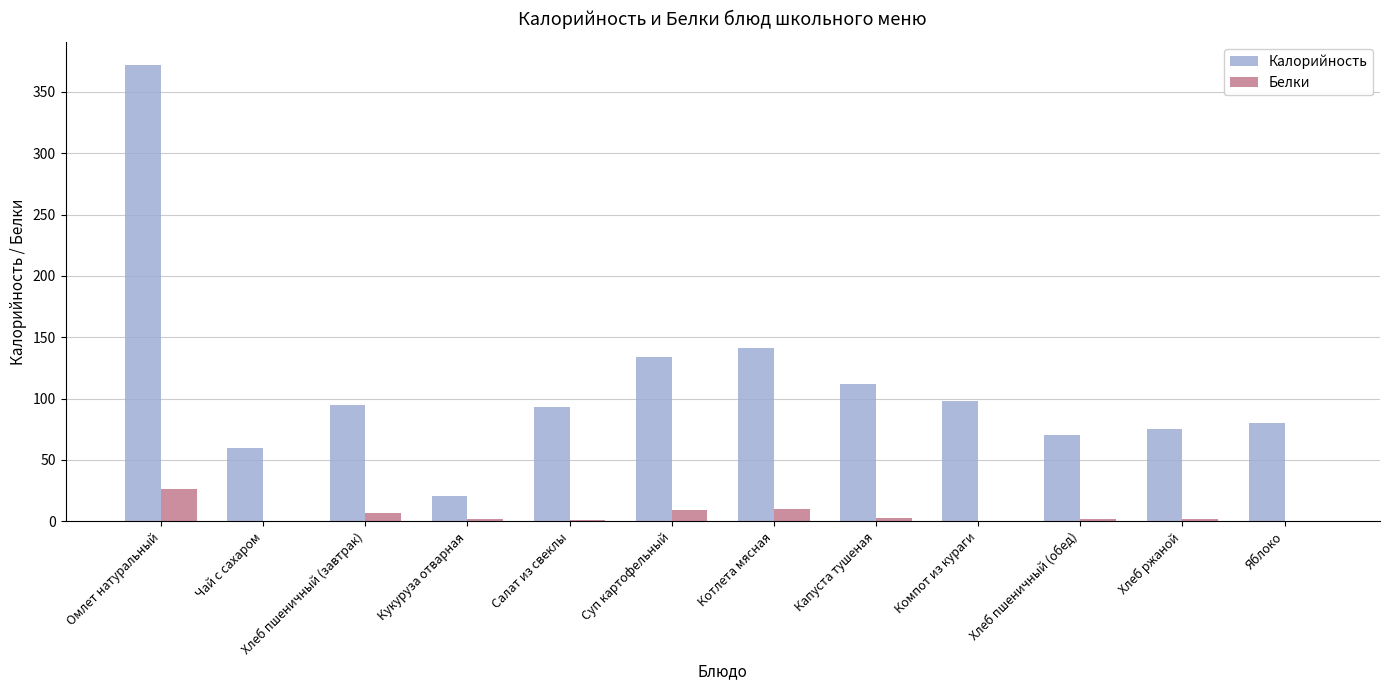

Which category has the highest value in the Белки series?

Омлет натуральный